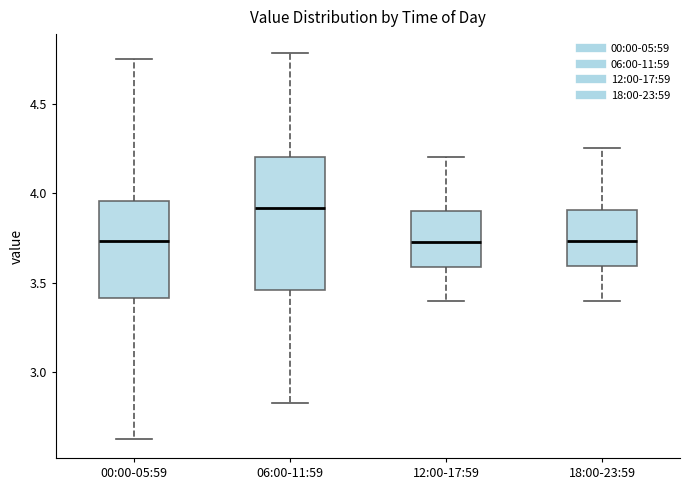

Where does the median line of the box for 12:00-17:59 sit on the y-axis? The values are not printed on the chart, so give them approximately, as read against the axis.

3.75